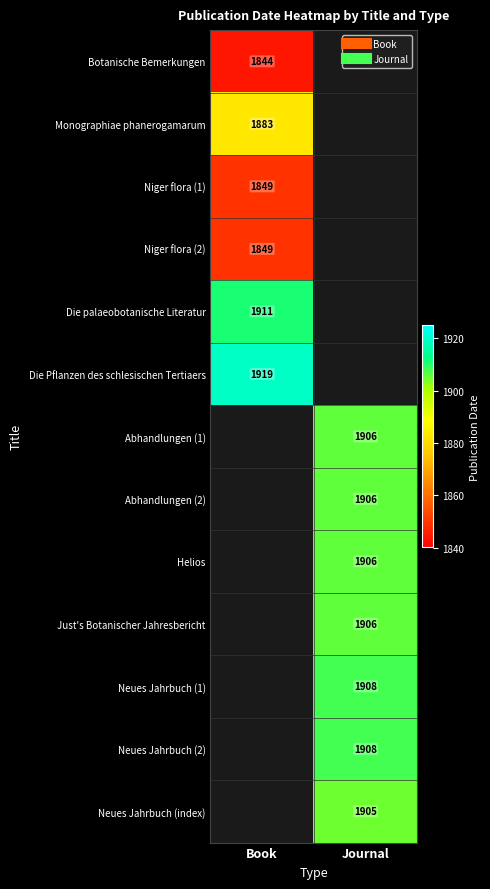

At Book, list the series in order from smallest to largest.

Botanische Bemerkungen, Niger flora (1), Niger flora (2), Monographiae phanerogamarum, Die palaeobotanische Literatur, Die Pflanzen des schlesischen Tertiaers, Abhandlungen (1), Abhandlungen (2), Helios, Just's Botanischer Jahresbericht, Neues Jahrbuch (1), Neues Jahrbuch (2), Neues Jahrbuch (index)